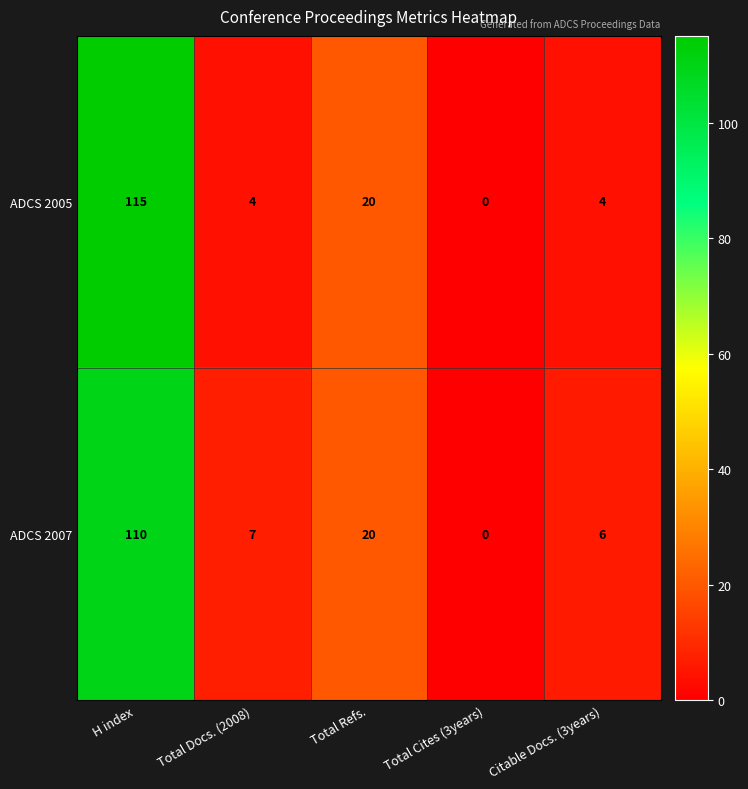

Reading left to right, list all the values displayed in this chart.

ADCS 2005: H index=115	Total Docs. (2008)=4	Total Refs.=20	Total Cites (3years)=0	Citable Docs. (3years)=4
ADCS 2007: H index=110	Total Docs. (2008)=7	Total Refs.=20	Total Cites (3years)=0	Citable Docs. (3years)=6